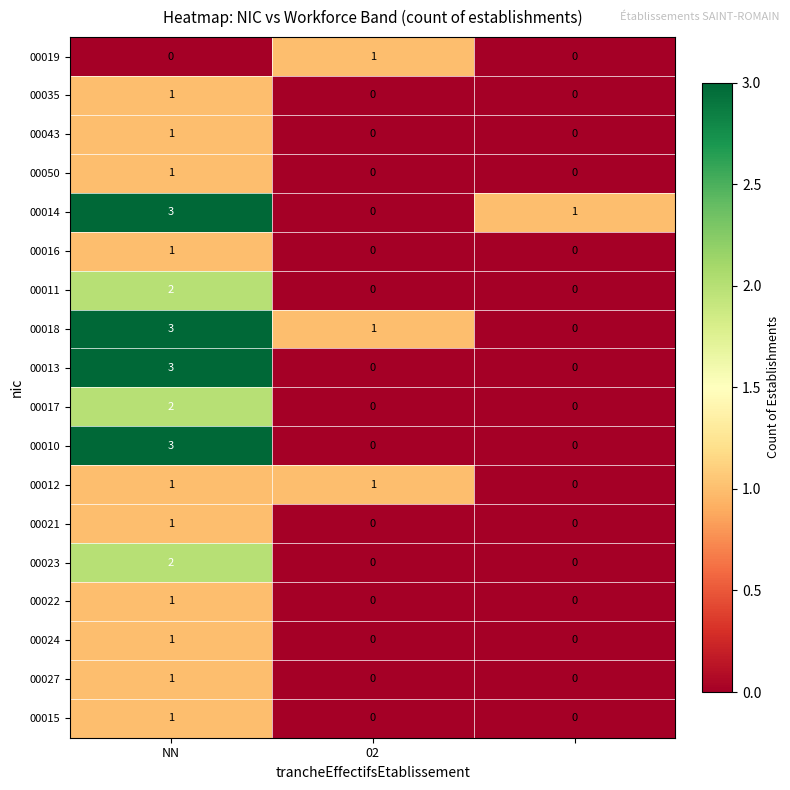

Count the 00019 values in the range 0 to 1.

3